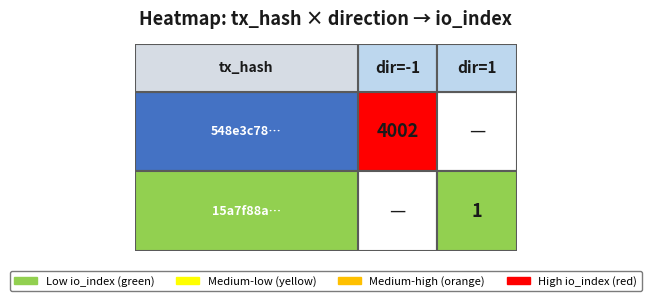

How many series are shown in this chart?

2